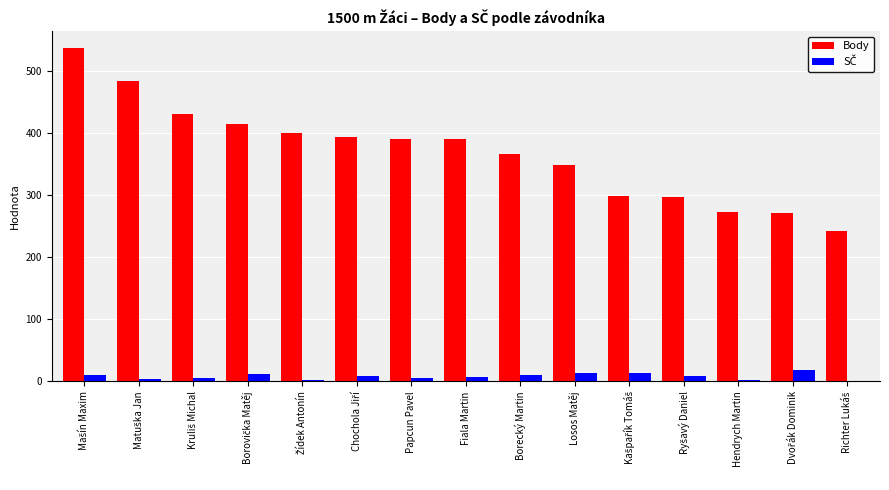

The value of Body at Papcun Pavel is 391. True or false?

True